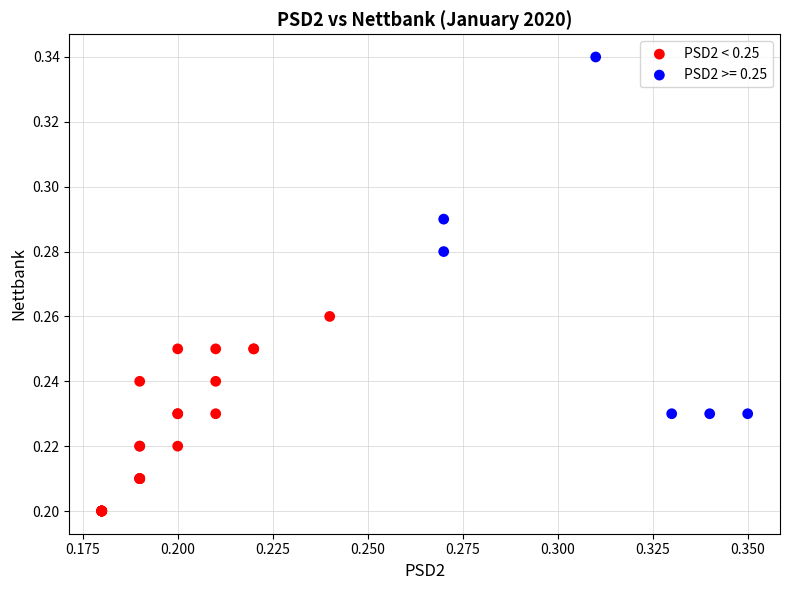

Which series contains the highest Y value?

PSD2 >= 0.25